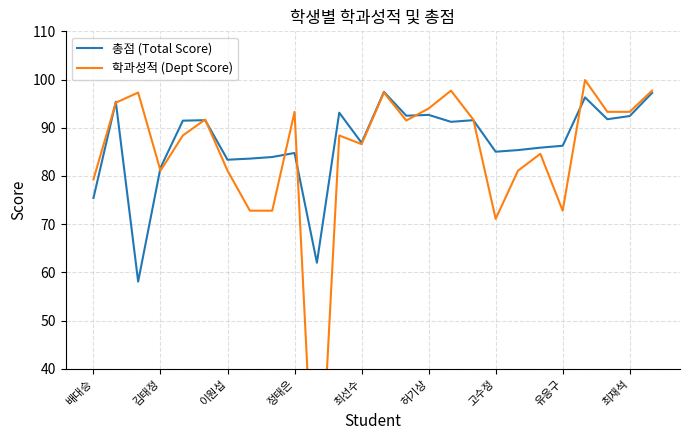

What is the maximum value for 총점 (Total Score)?

97.4